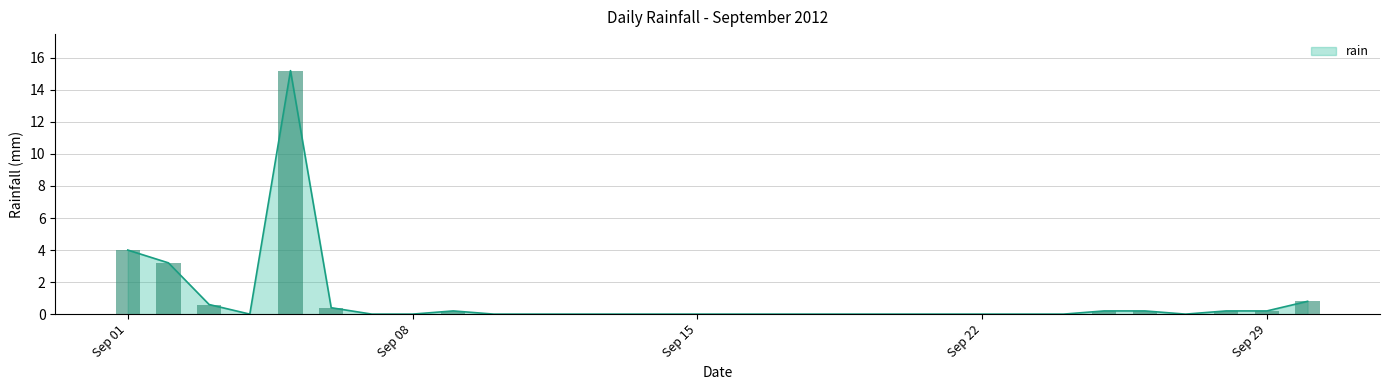

Which category has the lowest value across all series?

2012-09-04